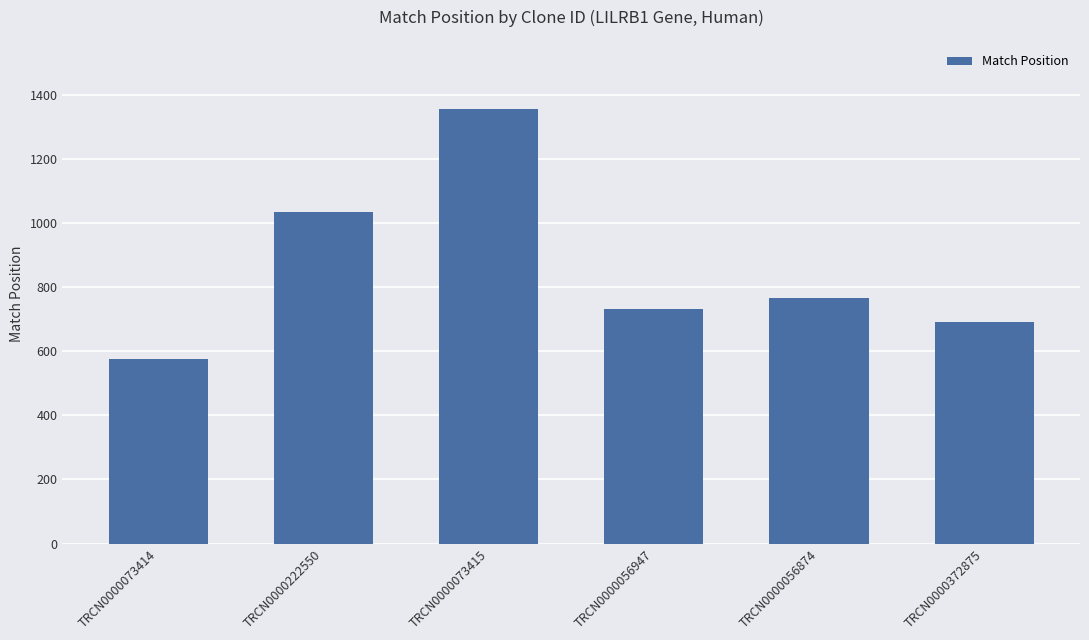

What is the approximate value at TRCN0000056874, to the nearest 100?

800